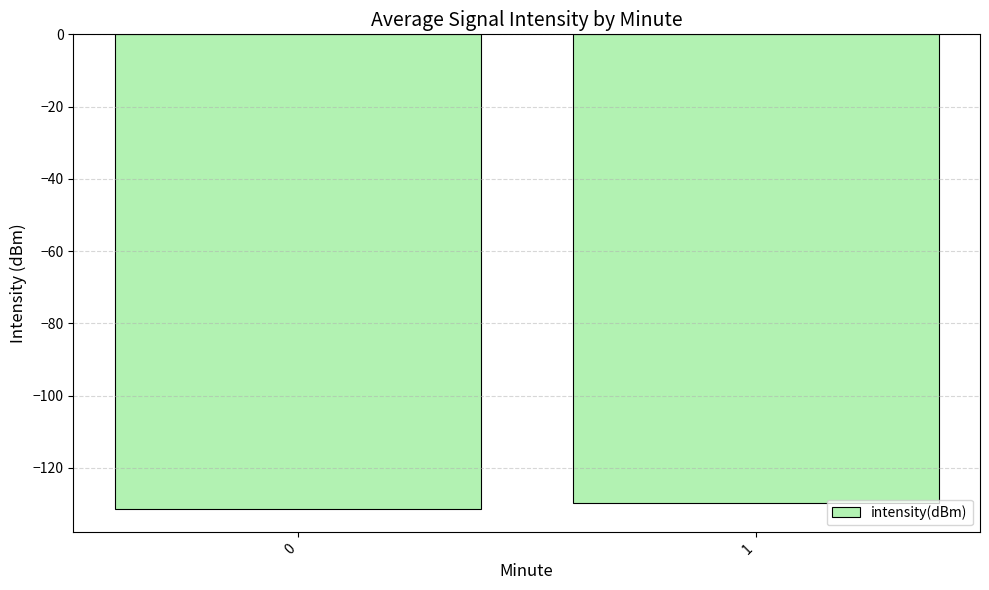

Is it true that the value at 0 is -131.3?

True